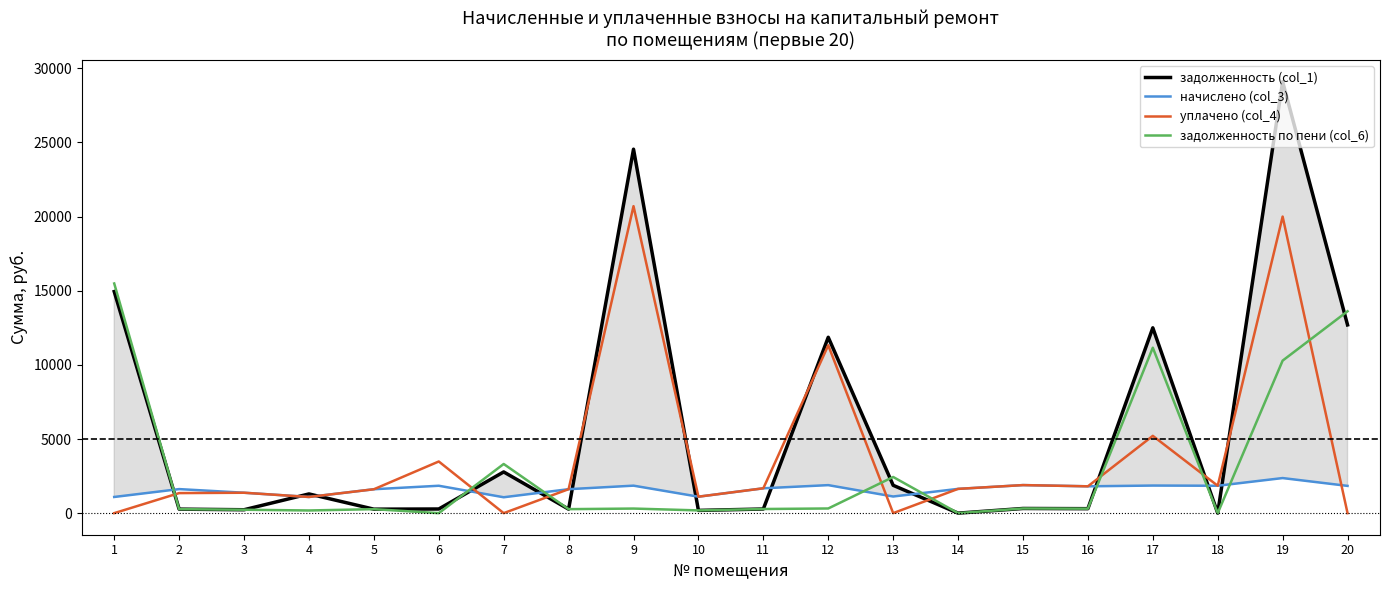

What is the total value across all series at 16?

4222.0